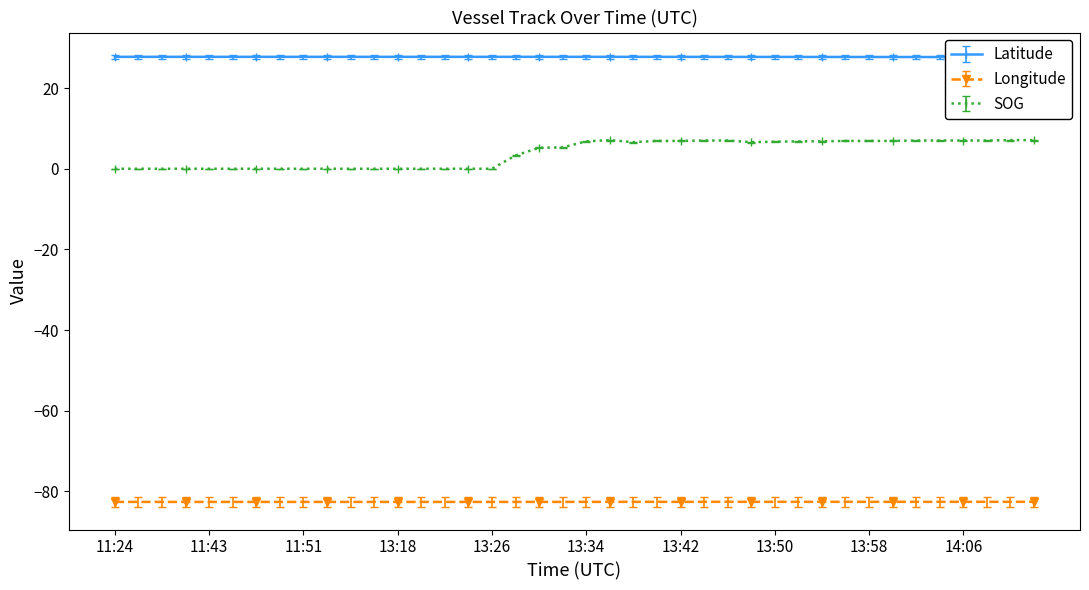

What is the label of the 14th point from the left?

13:20